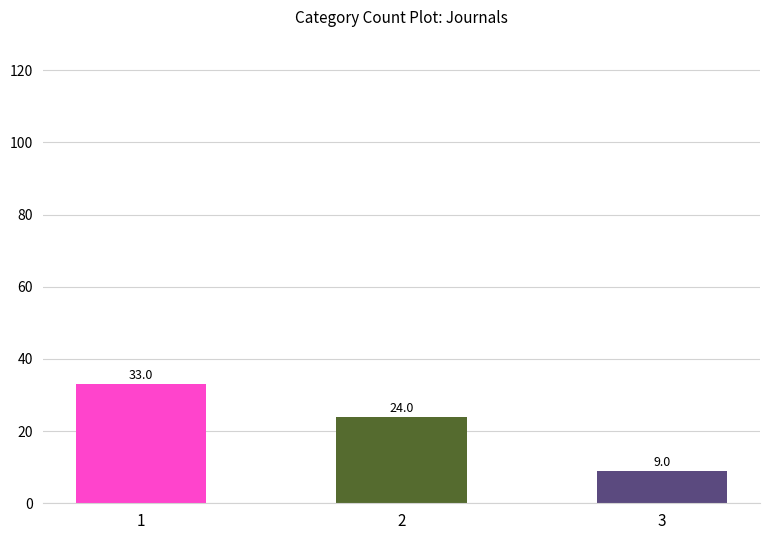

True or false: the data shows 9 at 3.

True